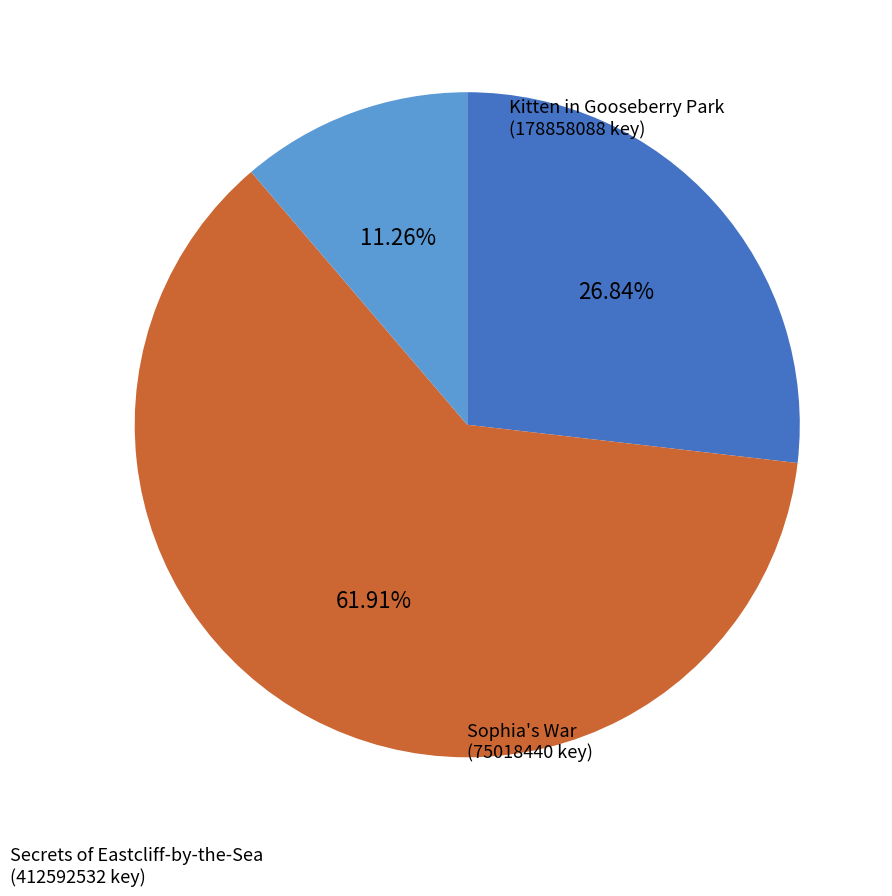

Does any single category account for the majority?

Yes